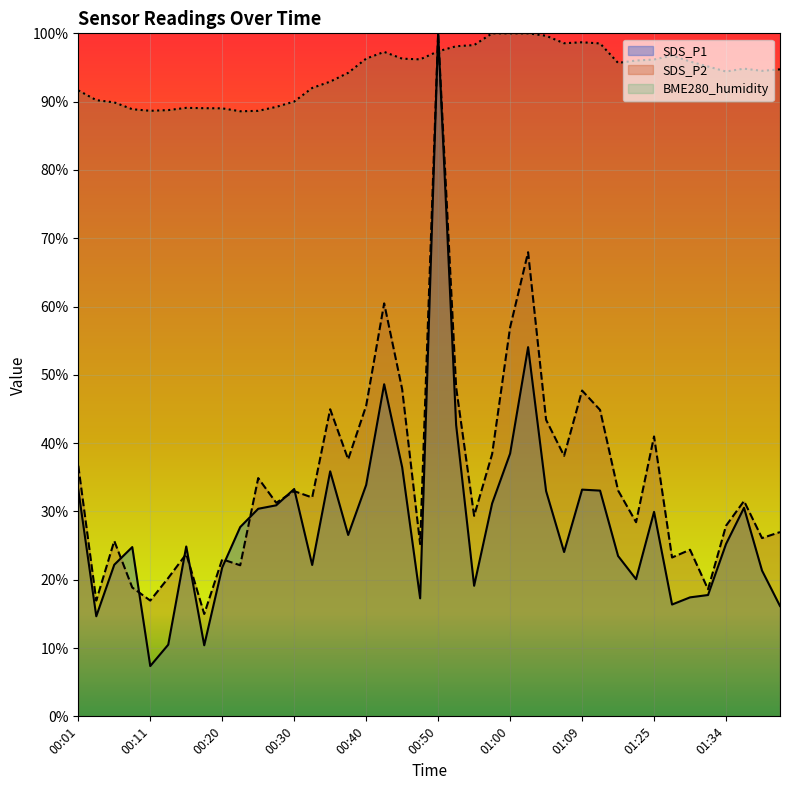

How many intersections are there between SDS_P1 and BME280_humidity?

2